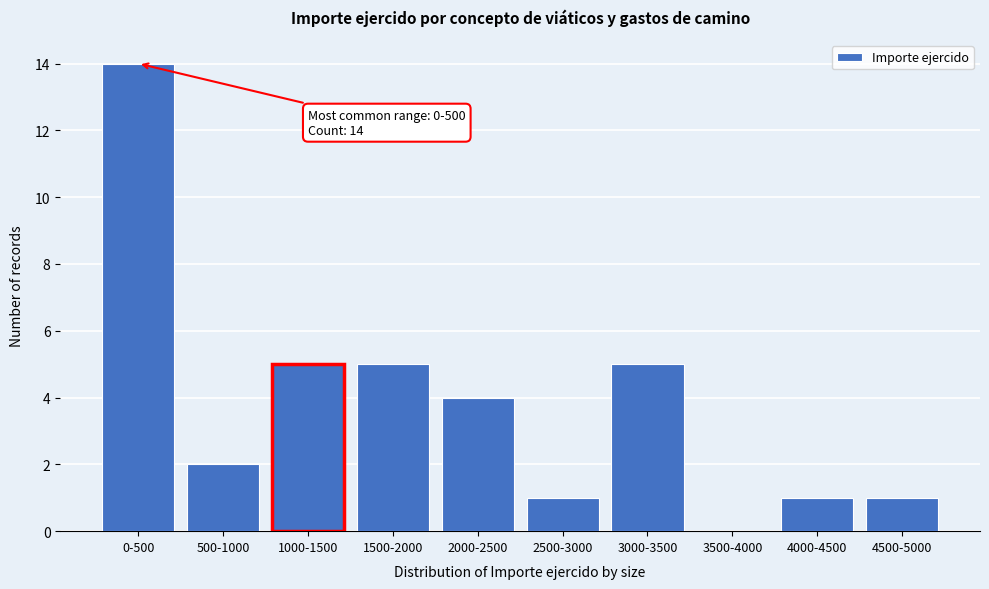

Reading left to right, transcribe all the data shown in this chart.

0-500=14	500-1000=2	1000-1500=5	1500-2000=5	2000-2500=4	2500-3000=1	3000-3500=5	3500-4000=0	4000-4500=1	4500-5000=1